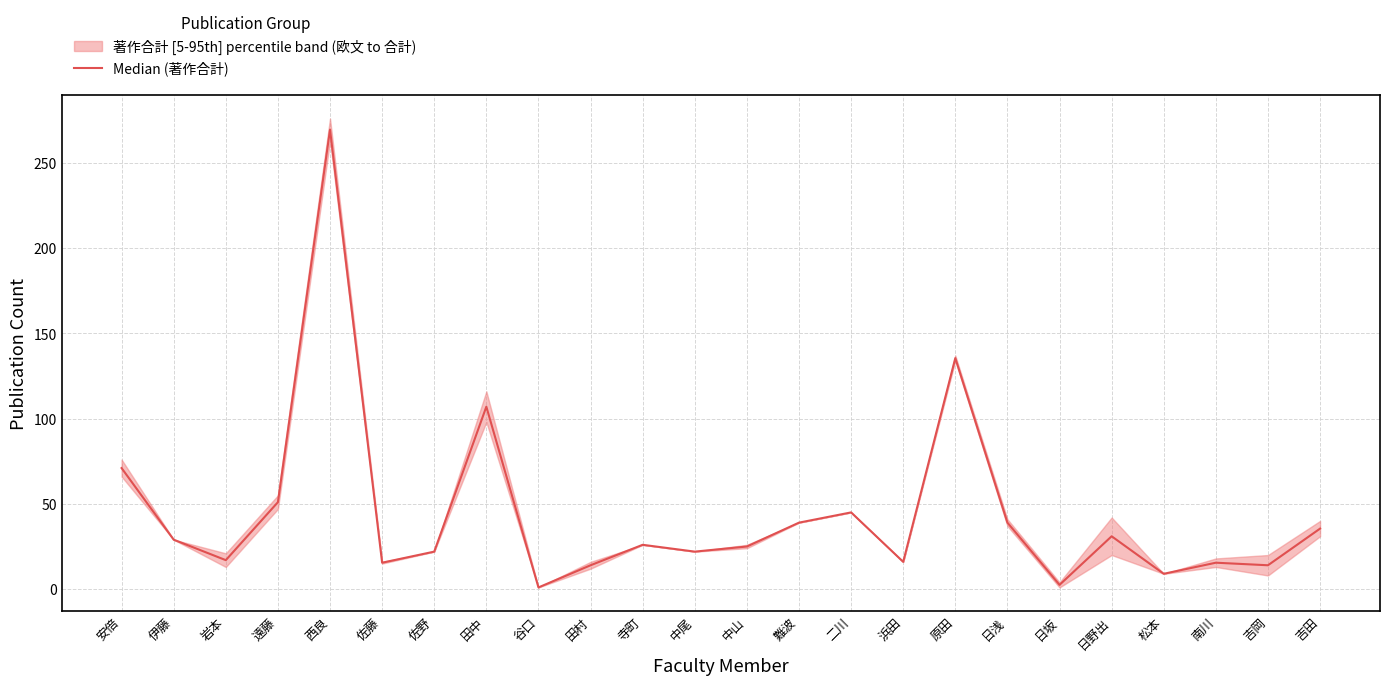

Which has a higher value, 中山 or 田中?

田中